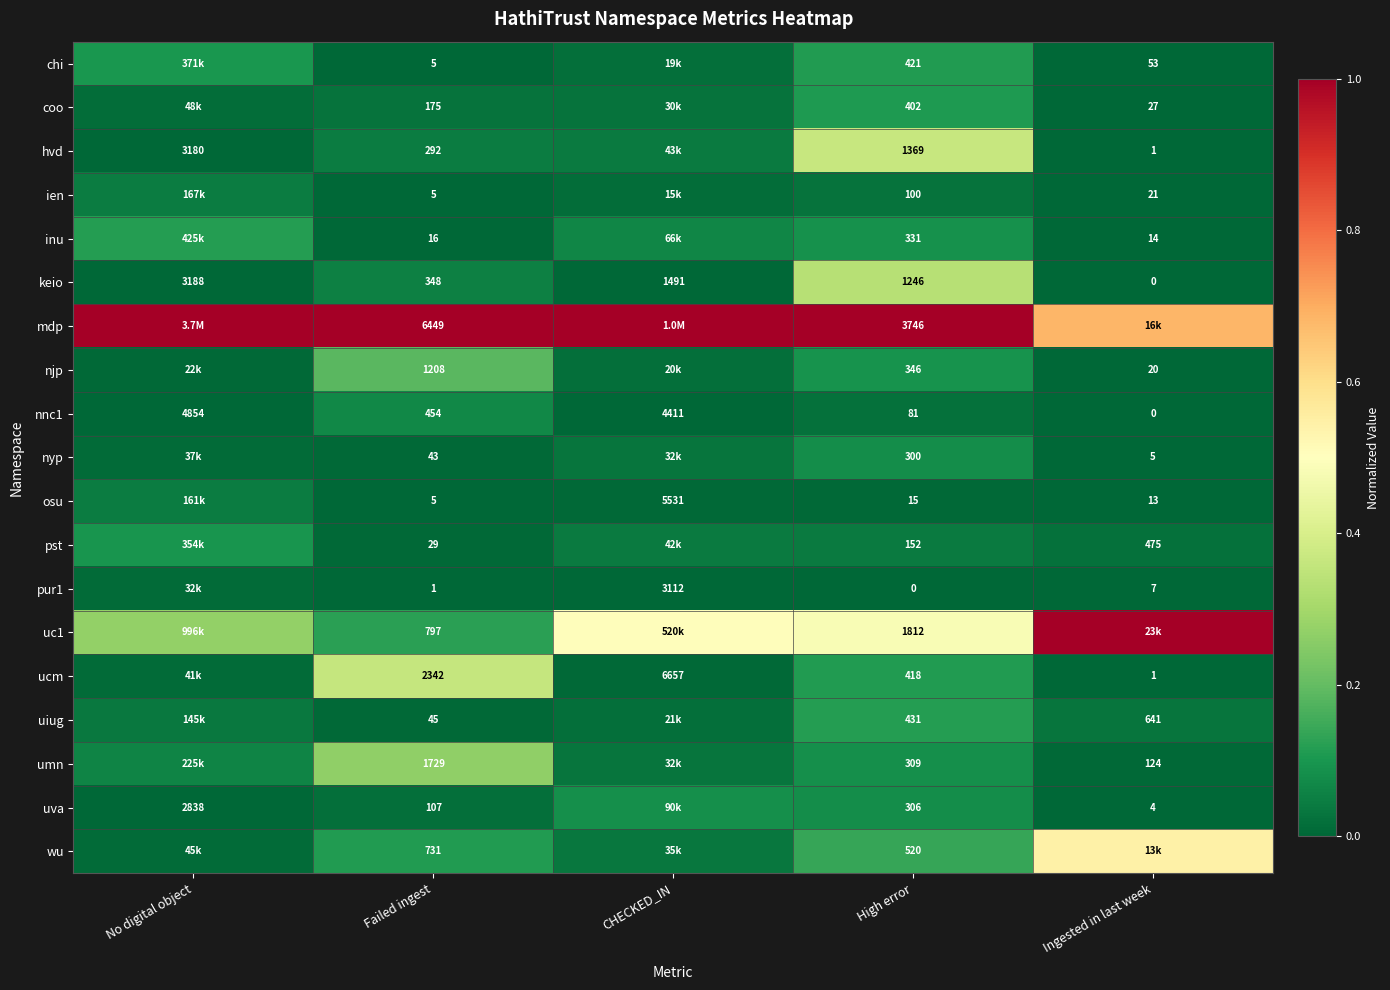

Where is keio nearest to the value 1594?

CHECKED_IN